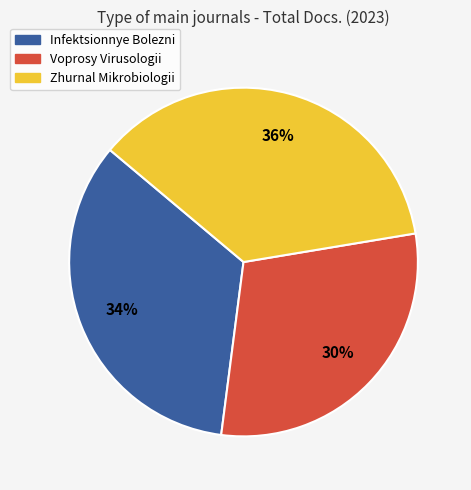

Does Infektsionnye Bolezni account for over 50% of the chart?

No